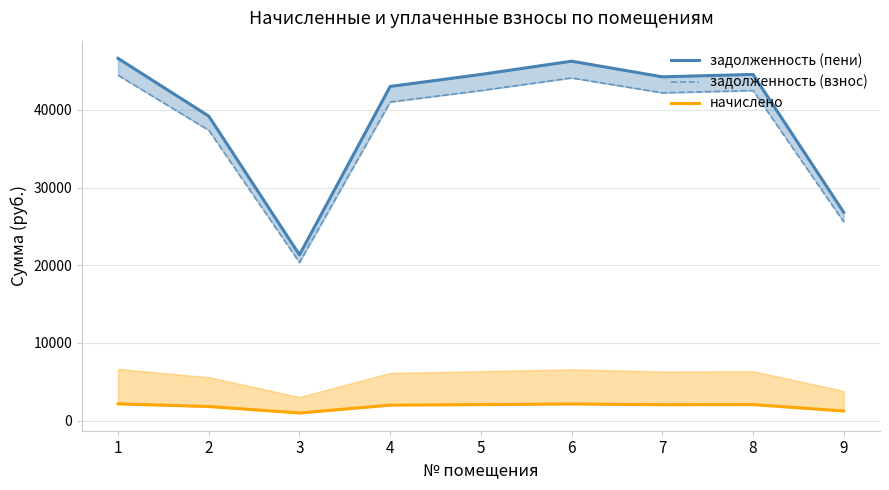

What is the average value of the задолженность (взнос) series?

37777.5